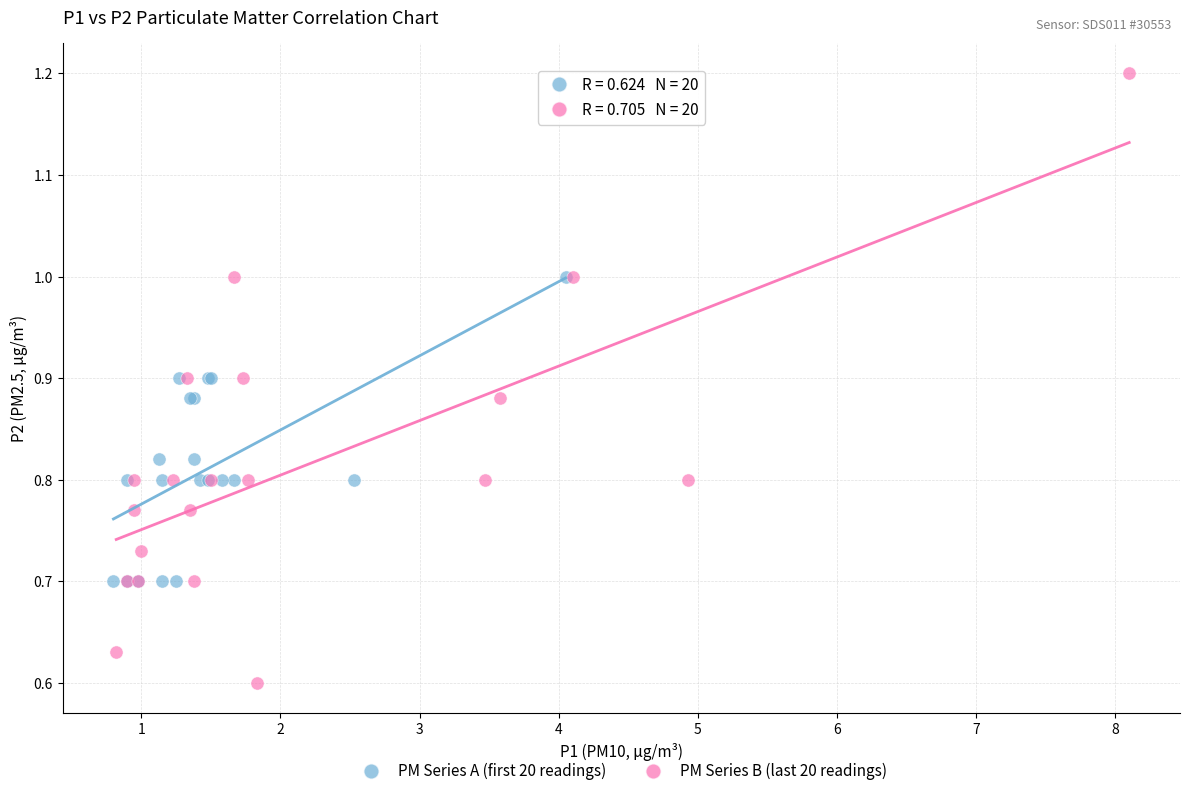

Which series contains the highest Y value?

PM Series B (last 20 readings)